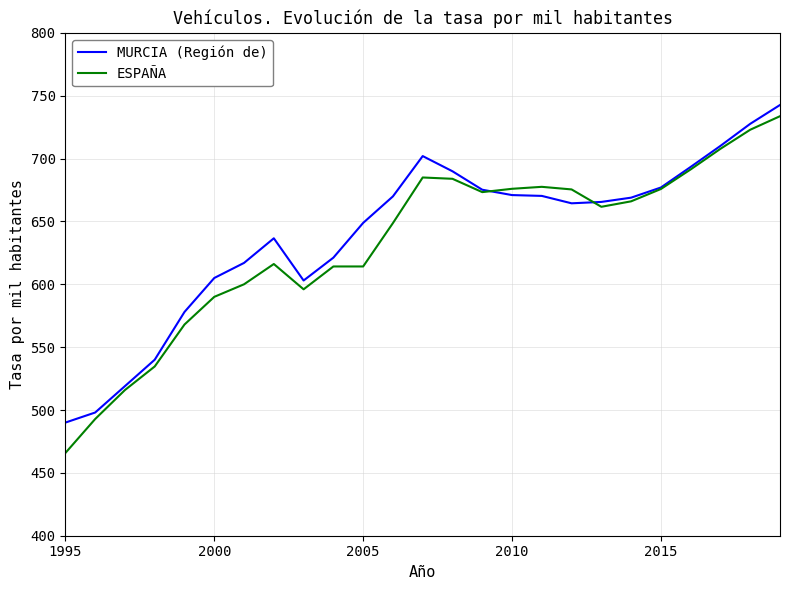

What is the lowest value of the ESPAÑA series?

465.8